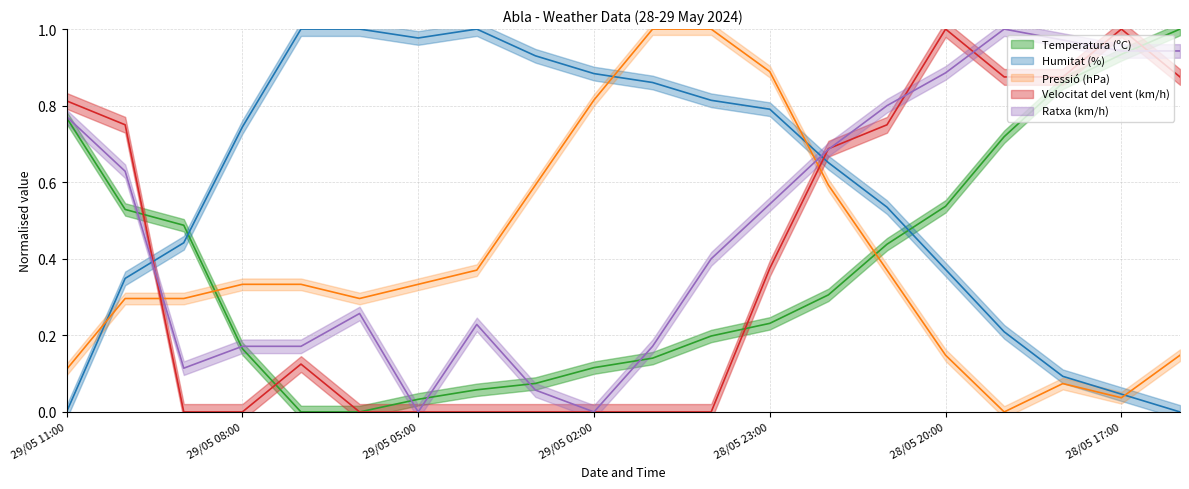

Rank the categories by Ratxa (km/h) value from lowest to highest.

29/05 05:00, 29/05 02:00, 29/05 03:00, 29/05 09:00, 29/05 08:00, 29/05 07:00, 29/05 01:00, 29/05 04:00, 29/05 06:00, 29/05 00:00, 28/05 23:00, 29/05 10:00, 28/05 22:00, 29/05 11:00, 28/05 21:00, 28/05 20:00, 28/05 17:00, 28/05 16:00, 28/05 18:00, 28/05 19:00